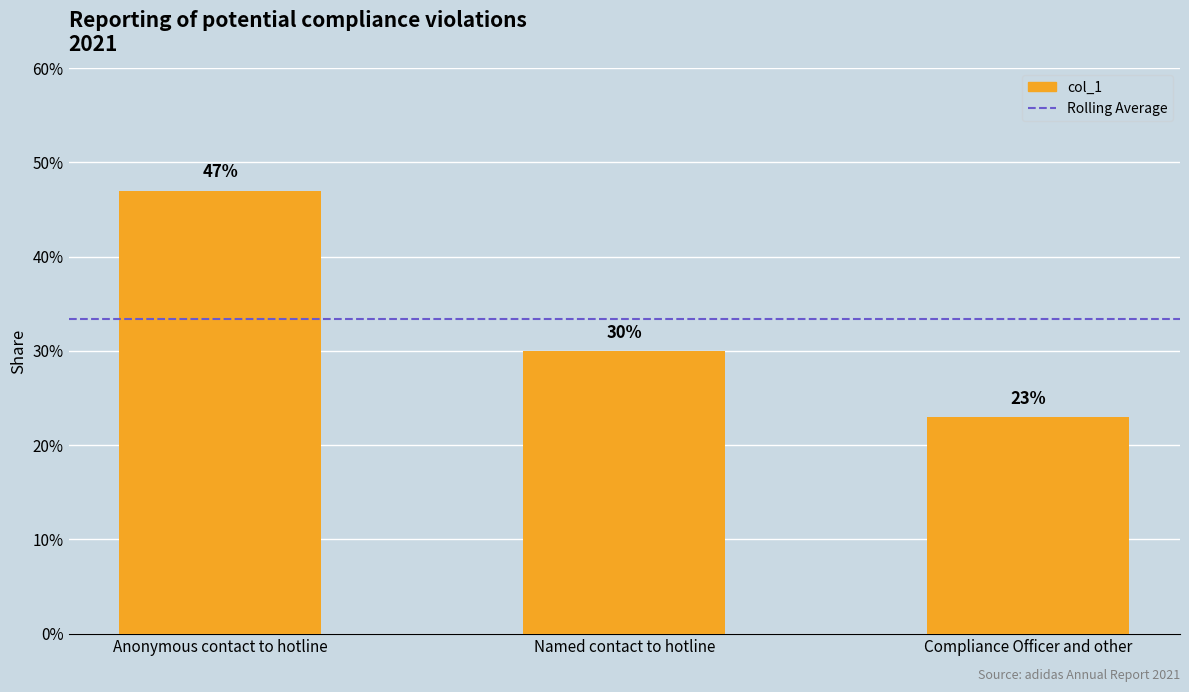

Does the chart contain any negative values?

No